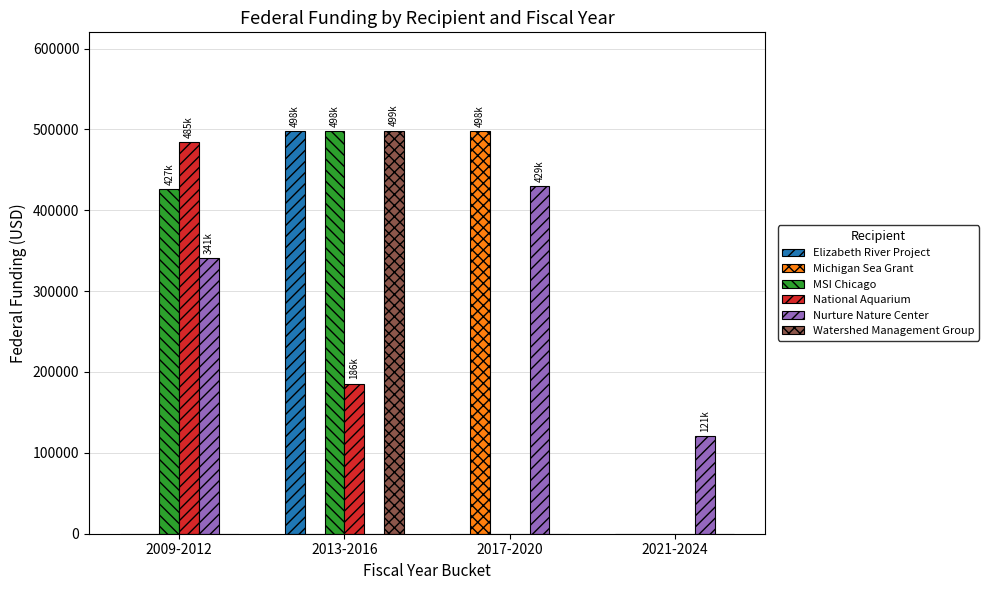

Count the National Aquarium values in the range 0 to 484751.

4